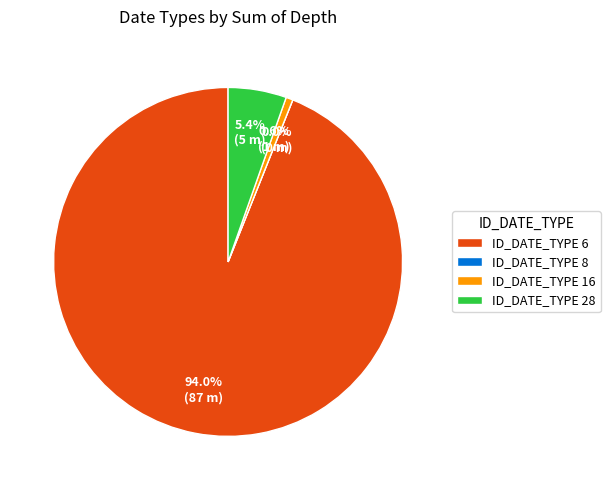

How many slices are in this pie chart?

4